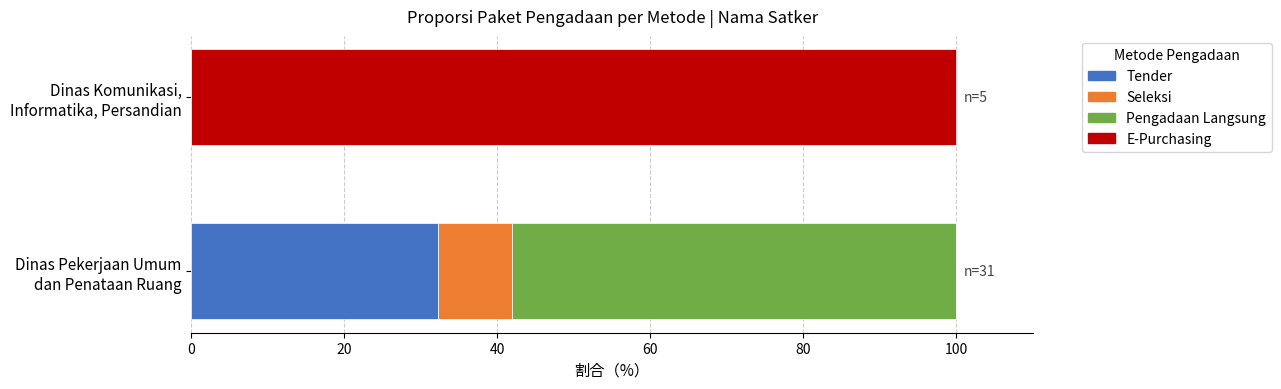

What is the highest value of the Tender series?

32.3